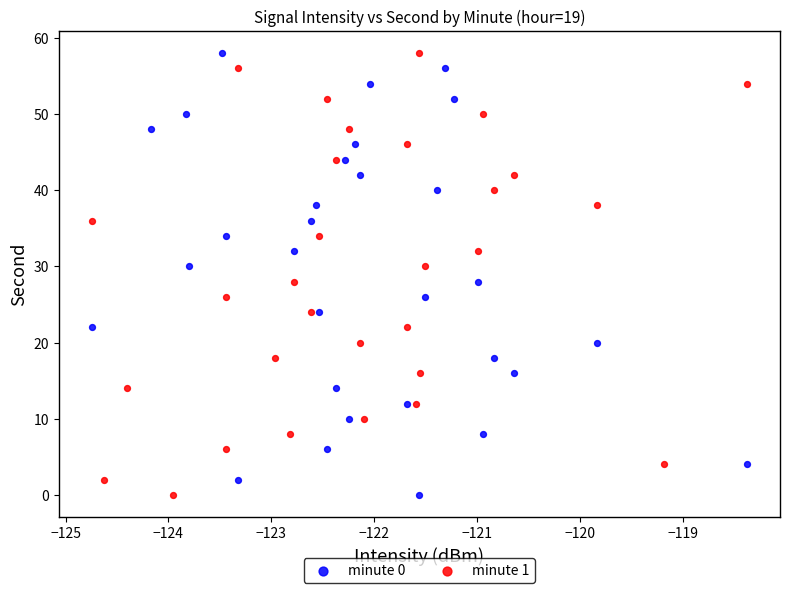

What are all the series names shown in the legend?

minute 0, minute 1